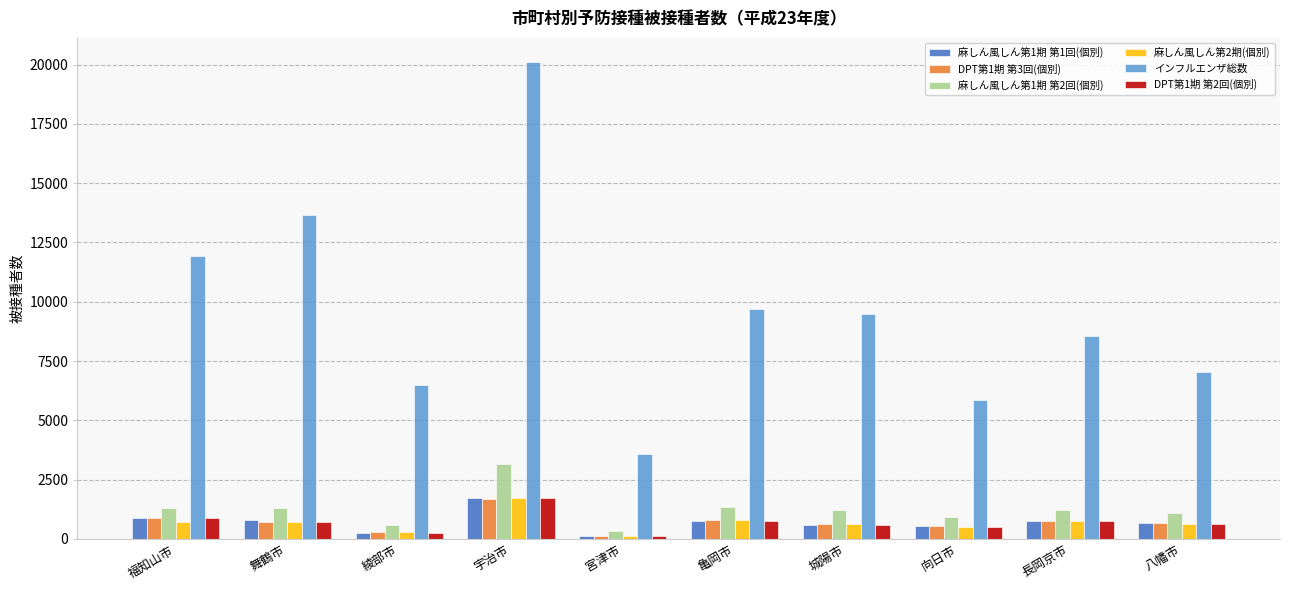

What are all the series names shown in the legend?

麻しん風しん第1期 第1回(個別), DPT第1期 第3回(個別), 麻しん風しん第1期 第2回(個別), 麻しん風しん第2期(個別), インフルエンザ総数, DPT第1期 第2回(個別)